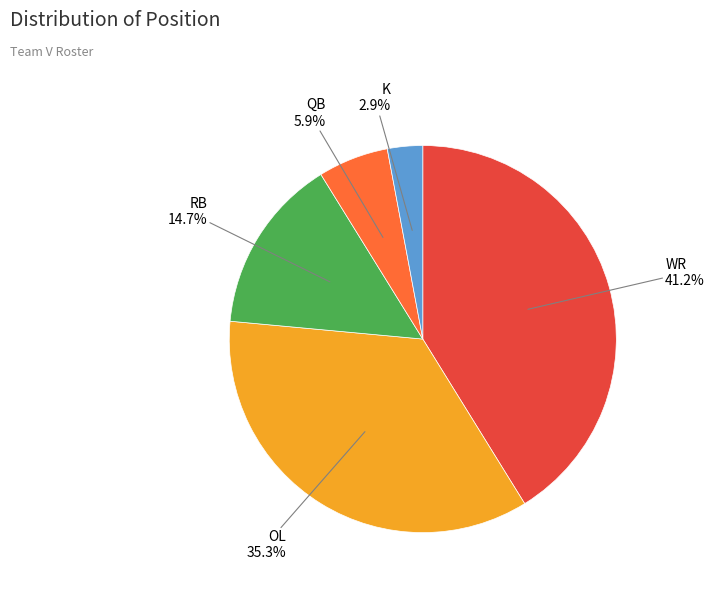

How many segments does this pie chart have?

5